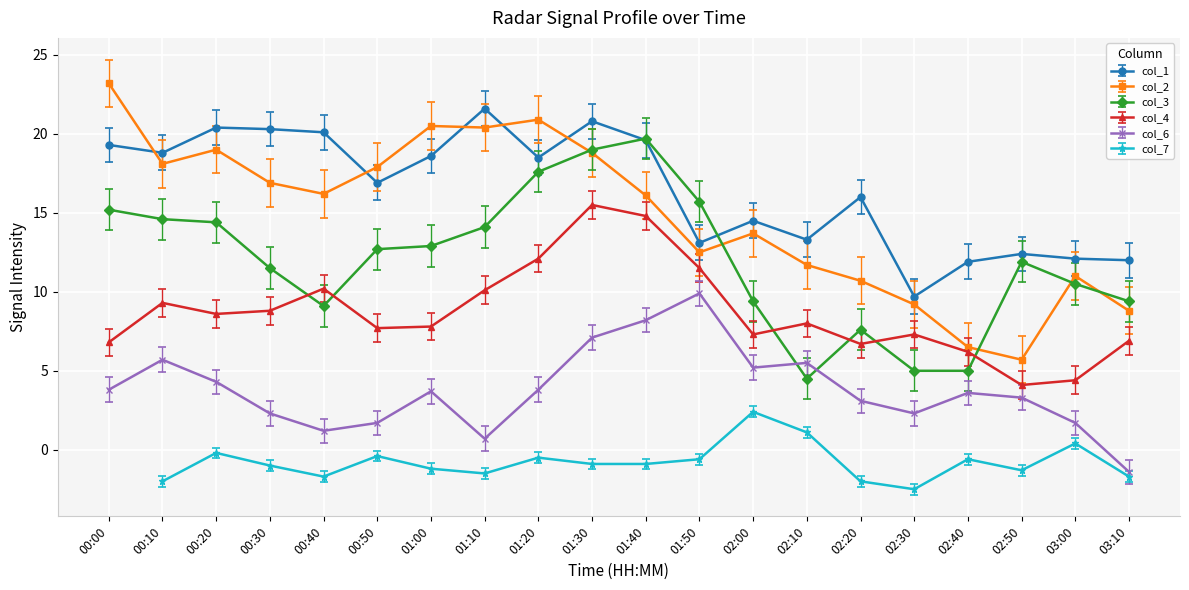

What is the label of the 2nd point from the right?

03:00